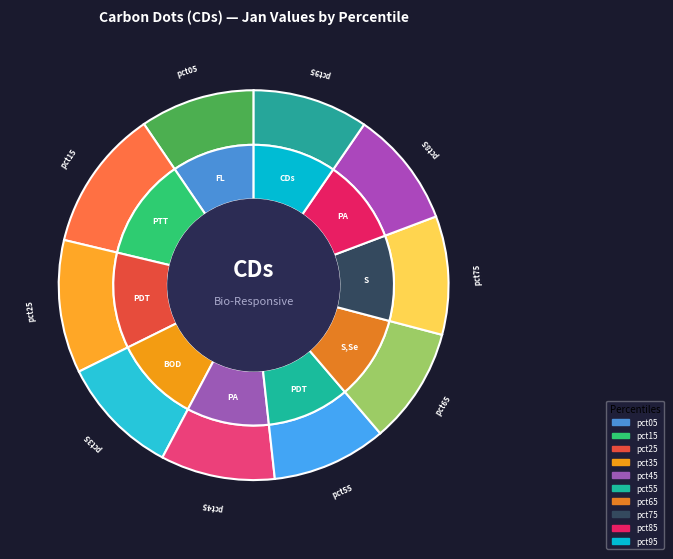

Is there any slice that represents more than half of the pie?

No